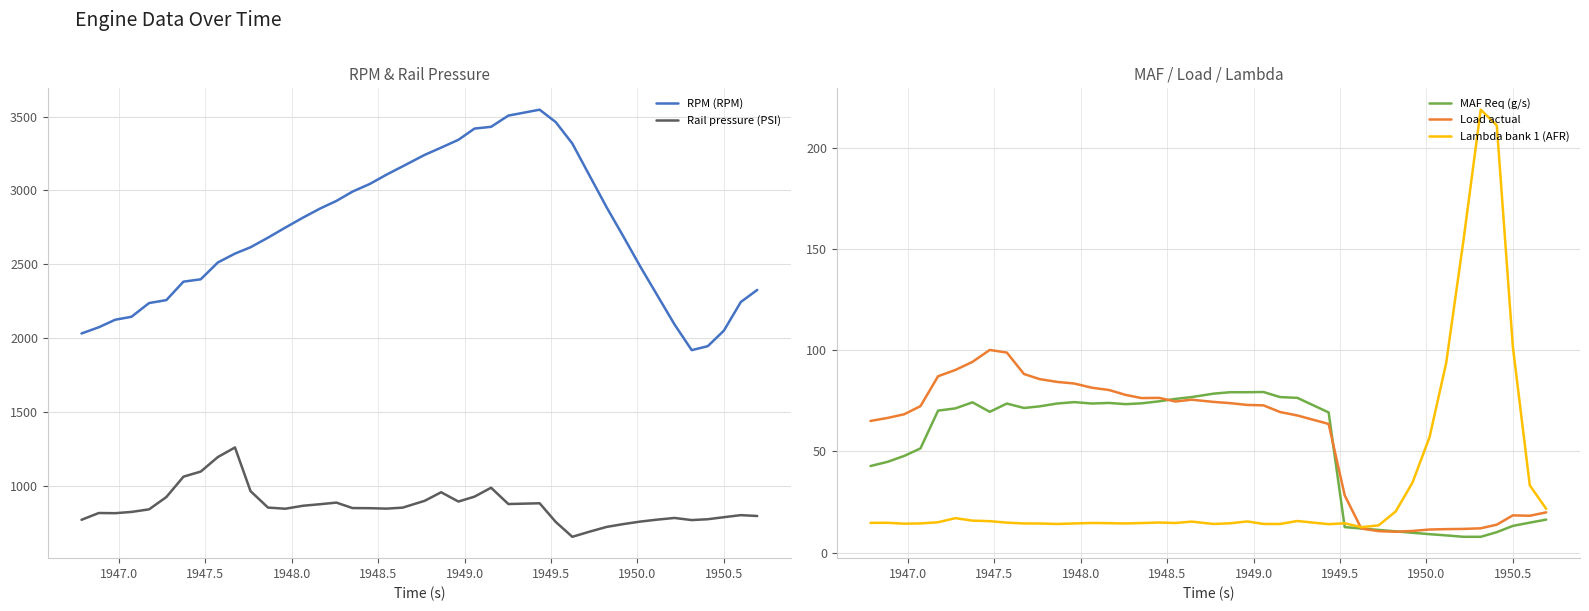

True or false: Rail pressure (PSI) and RPM (RPM) intersect in this chart.

False